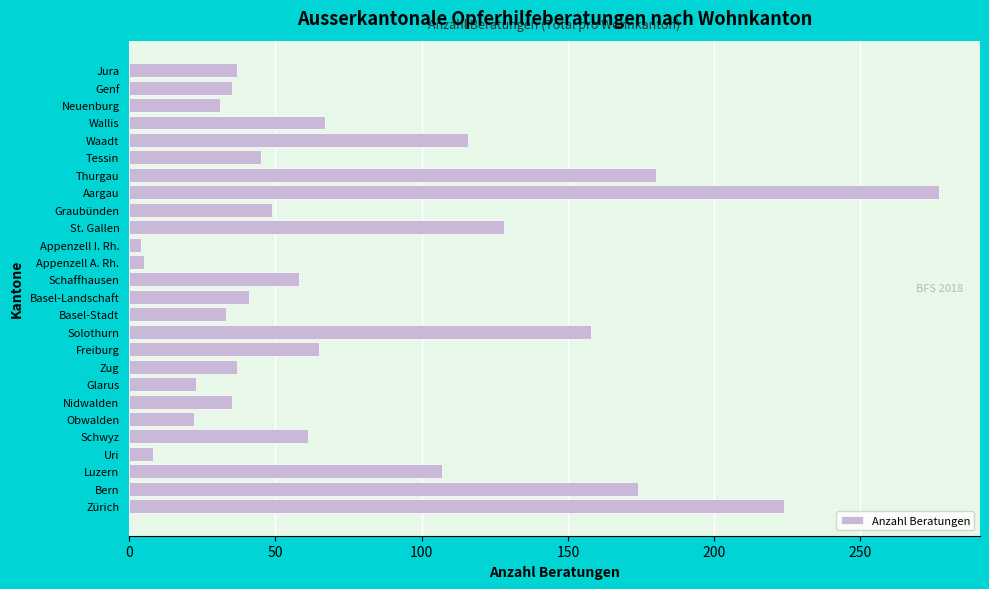

Is it true that the value at Basel-Stadt is 33?

True